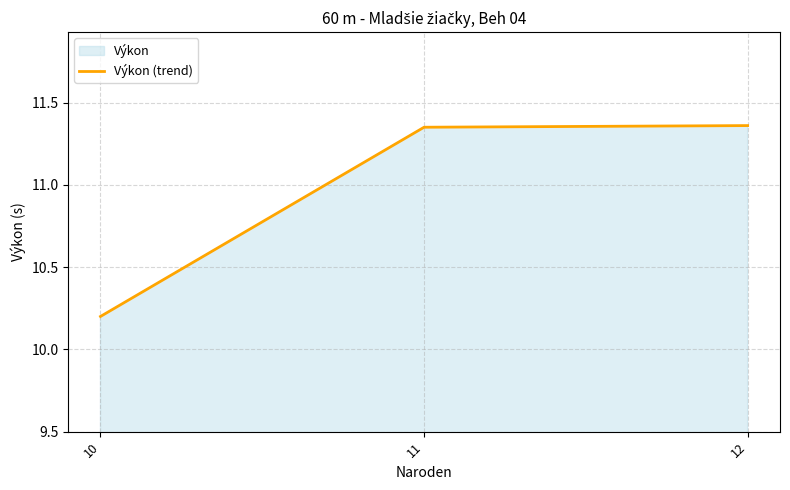

At which label does the data first exceed 11?

11